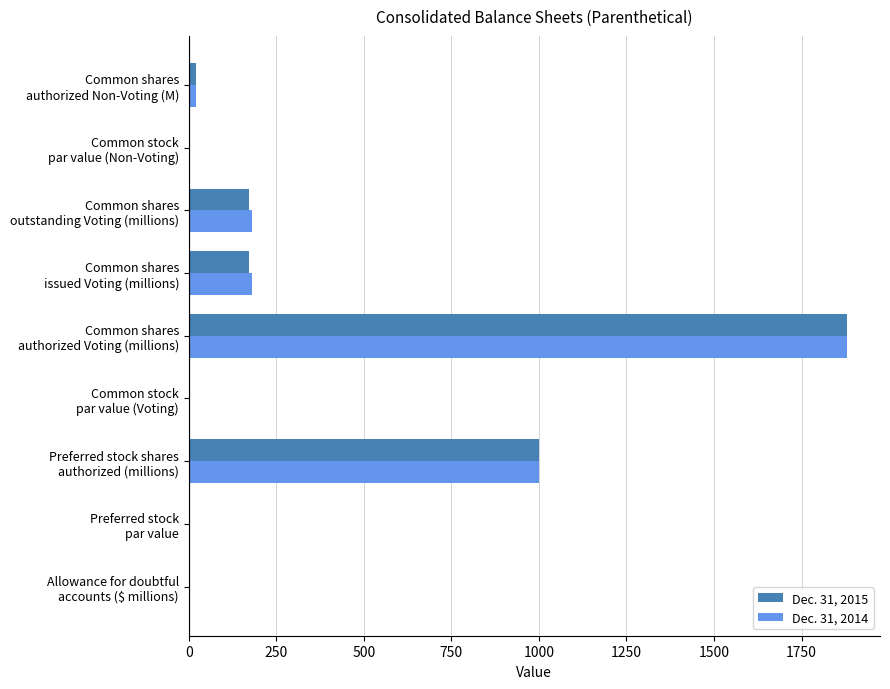

At which label is Dec. 31, 2014 closest to 940?

Preferred stock shares
authorized (millions)